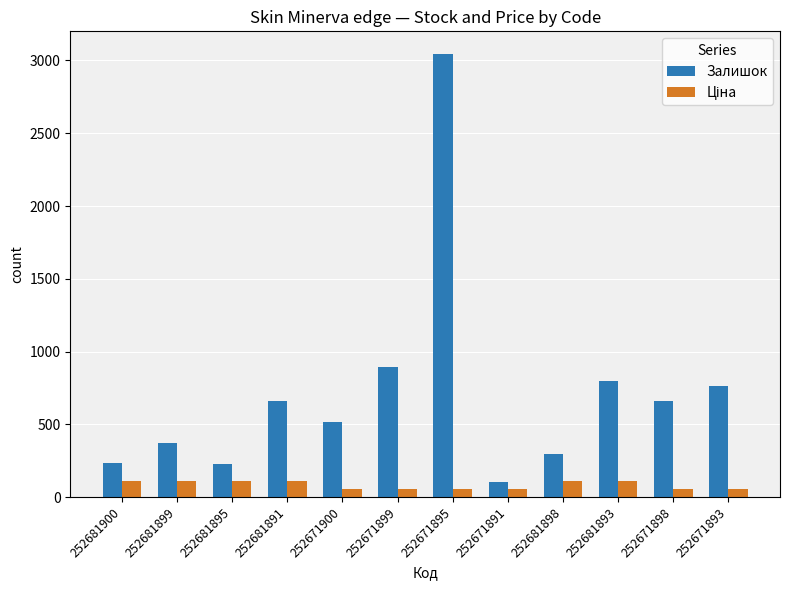

What is the minimum value shown in the chart?

55.9